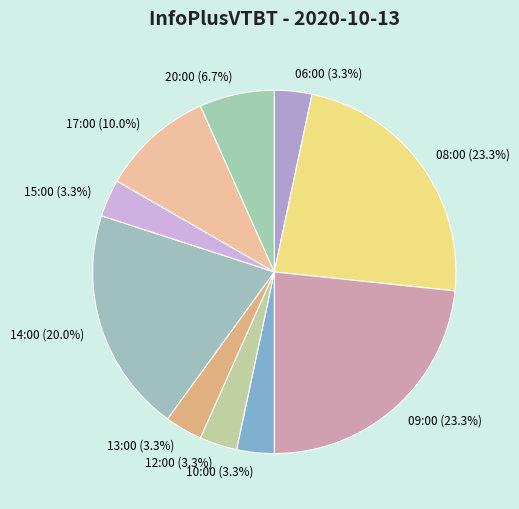

How many slices are in this pie chart?

10